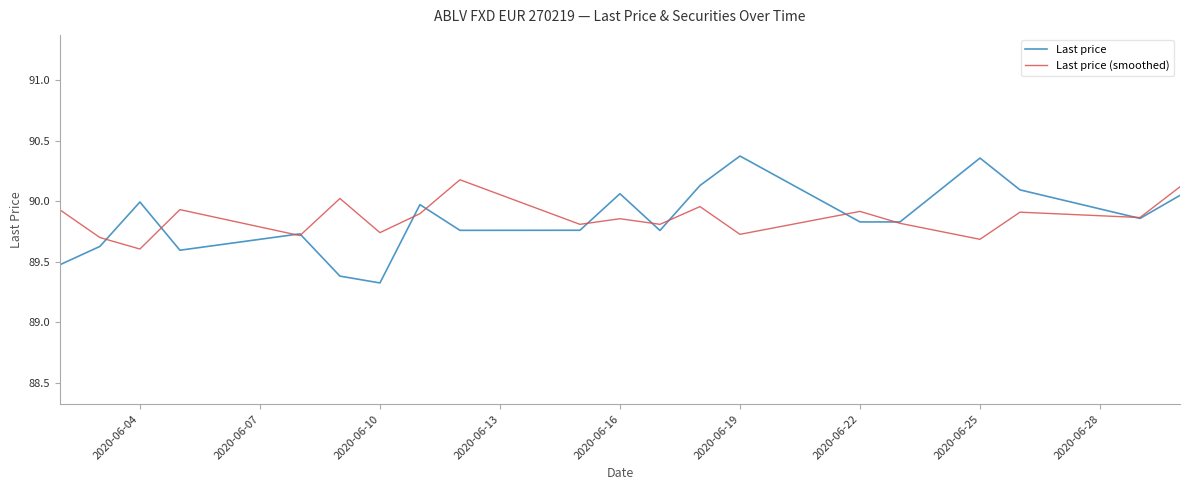

True or false: Last price and Last price (smoothed) intersect in this chart.

True